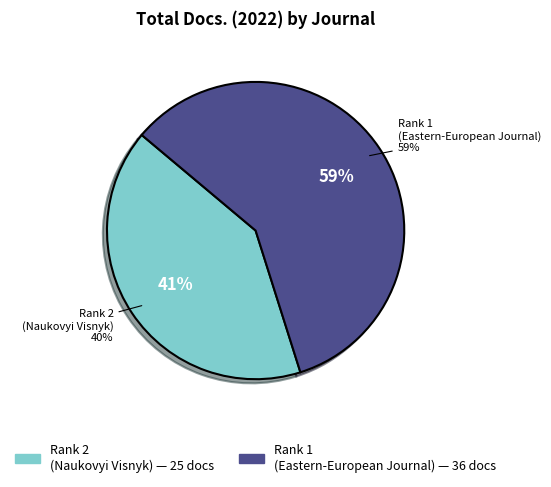

What is the ratio of the value at Naukovyi Visnyk Natsionalnoho Hirnychoho to the value at Eastern-European Journal of Enterprise?

0.7